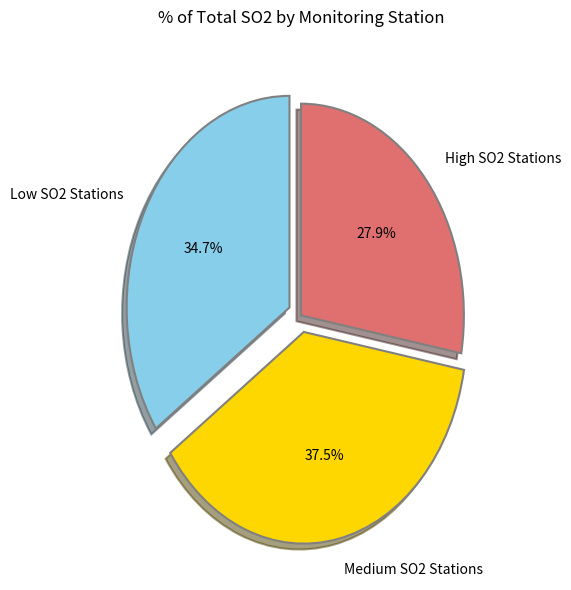

How many slices are in this pie chart?

3